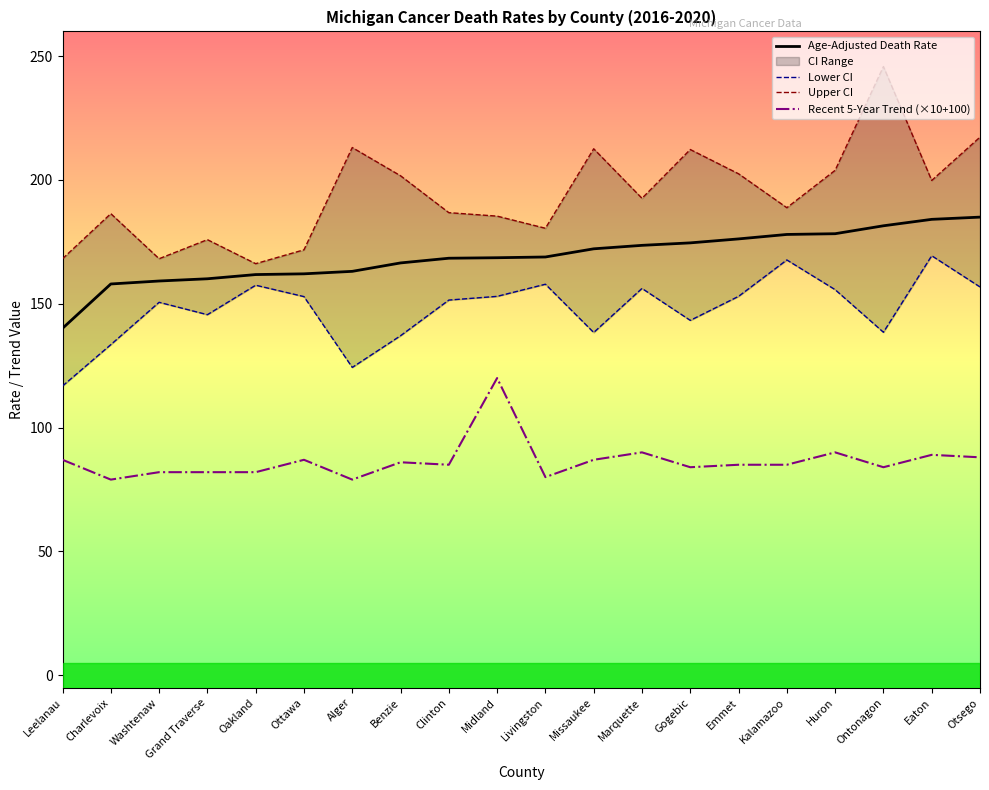

What is the lowest value of the Recent 5-Year Trend (×10+100) series?

79.0